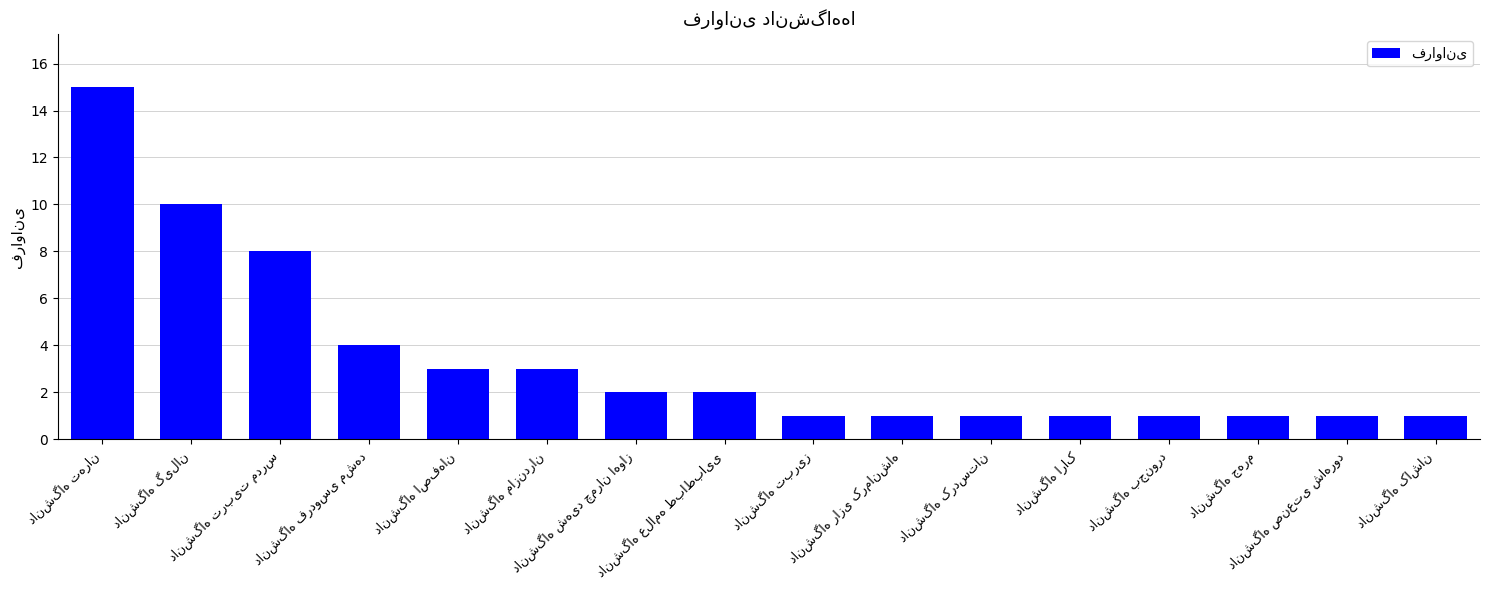

What is the average value?

3